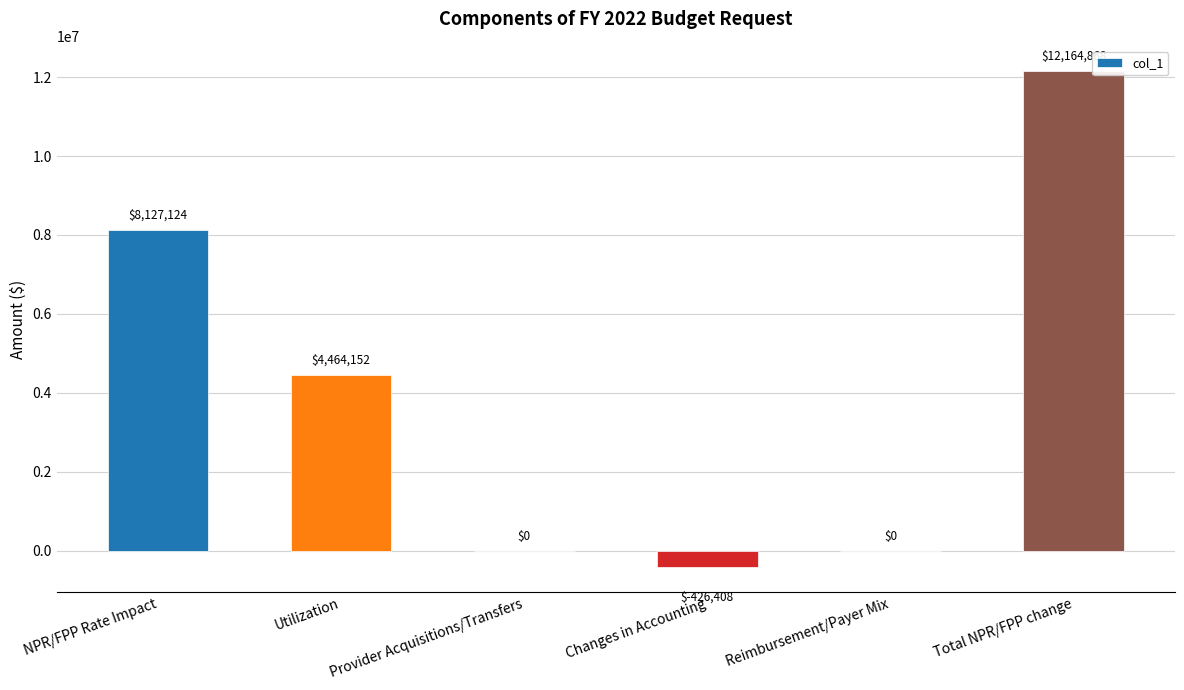

How many categories are shown in the chart?

6